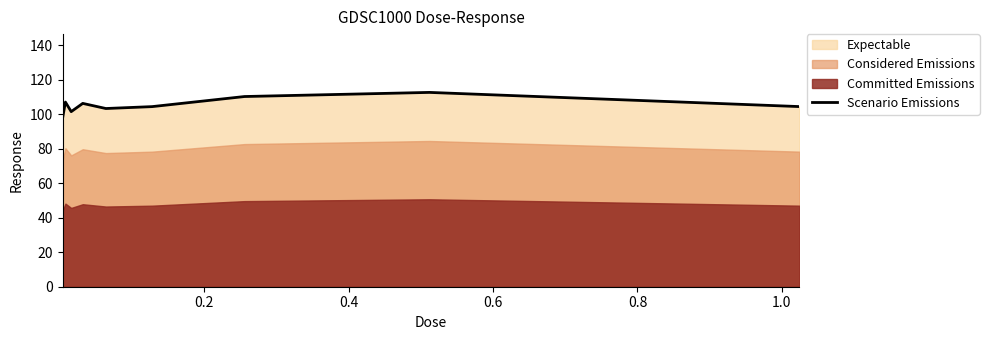

What is the maximum value for Scenario Emissions?

112.8